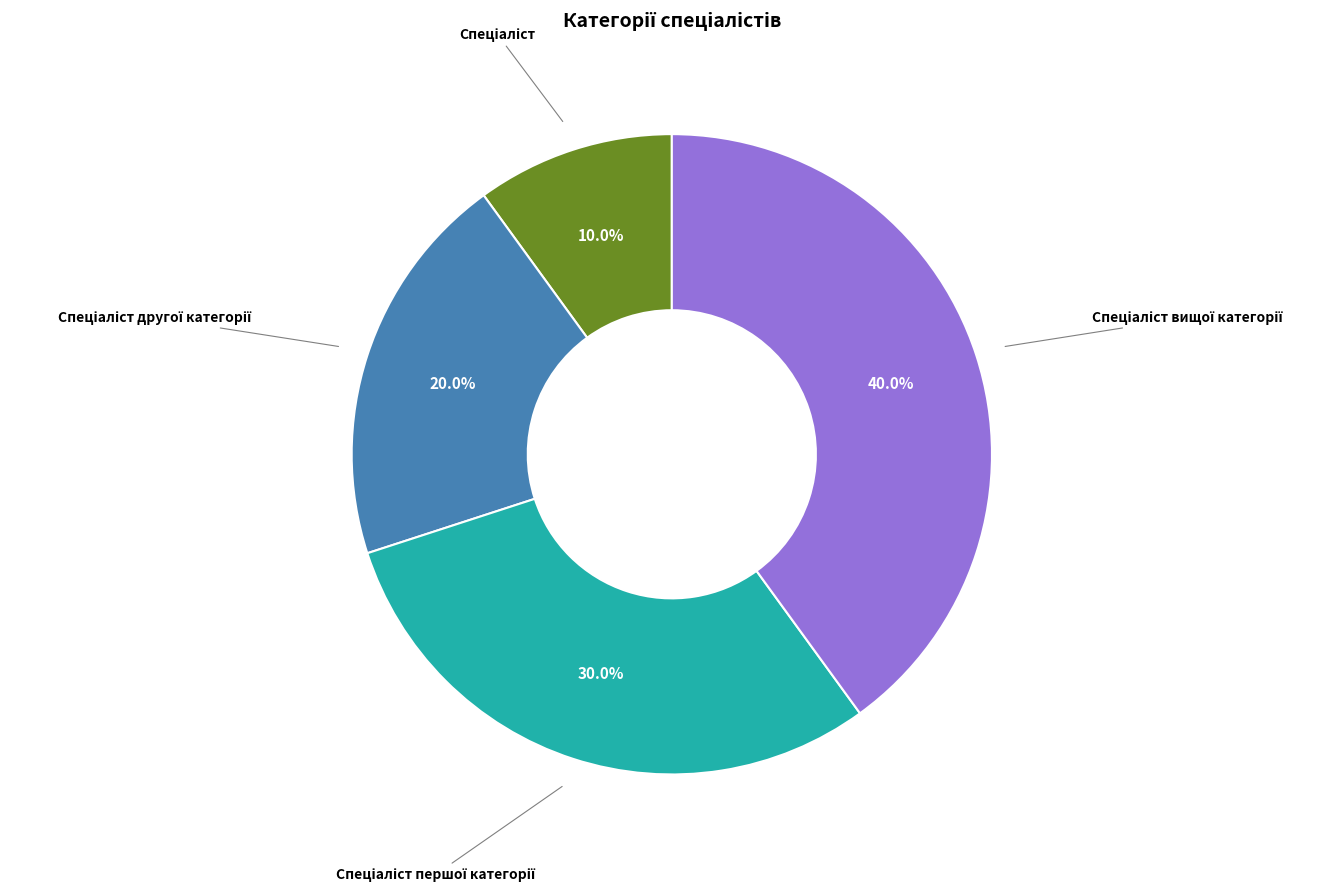

Does any single category account for the majority?

No